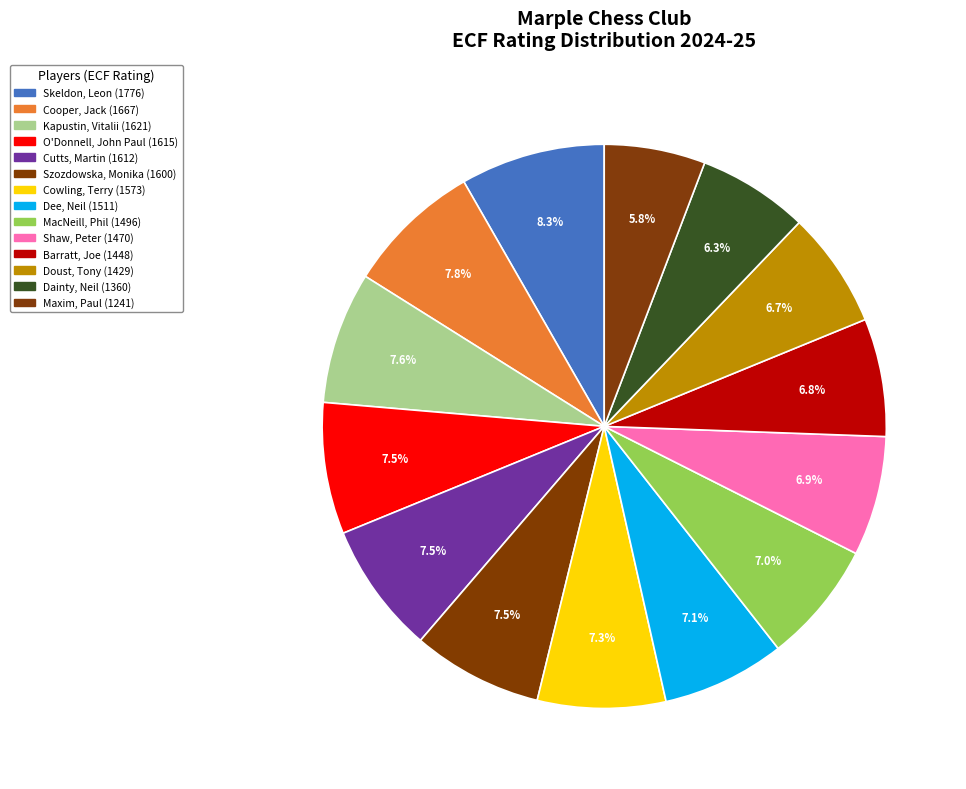

Does any single category account for the majority?

No